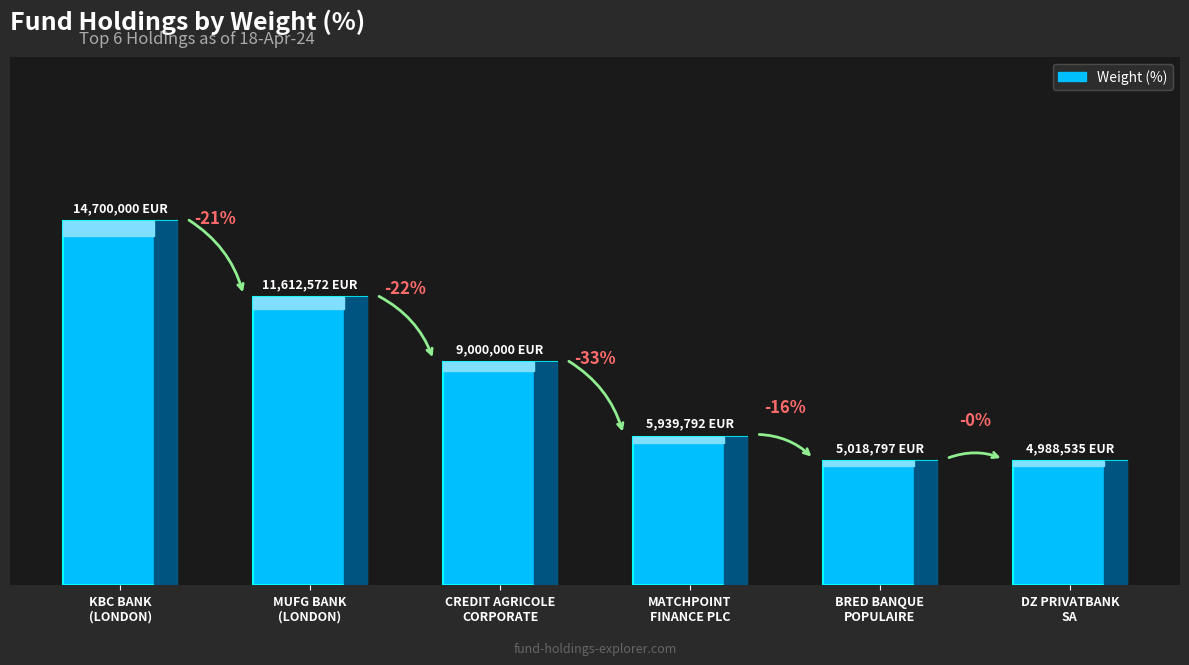

What is the sum of all values?

27.3